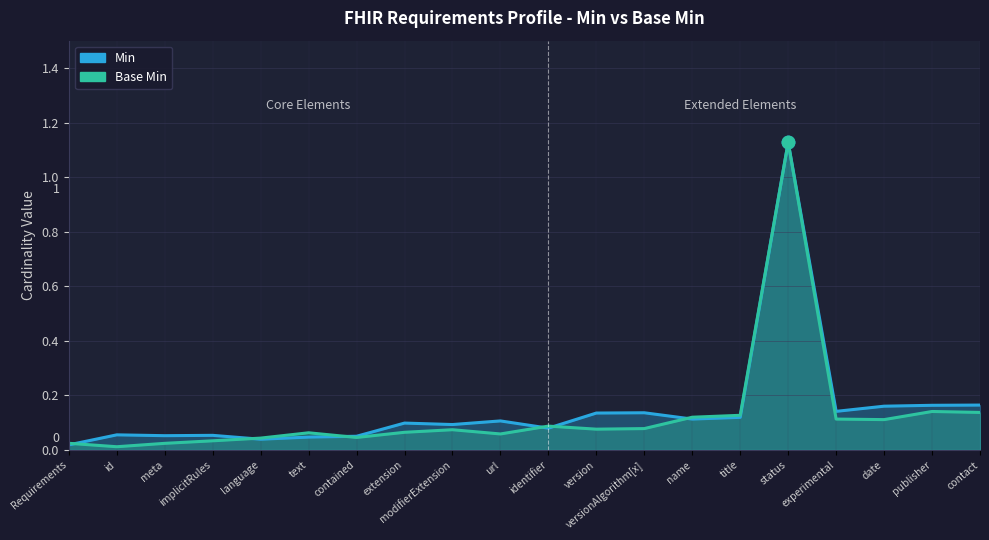

At how many categories does at least one series exceed 0?

20